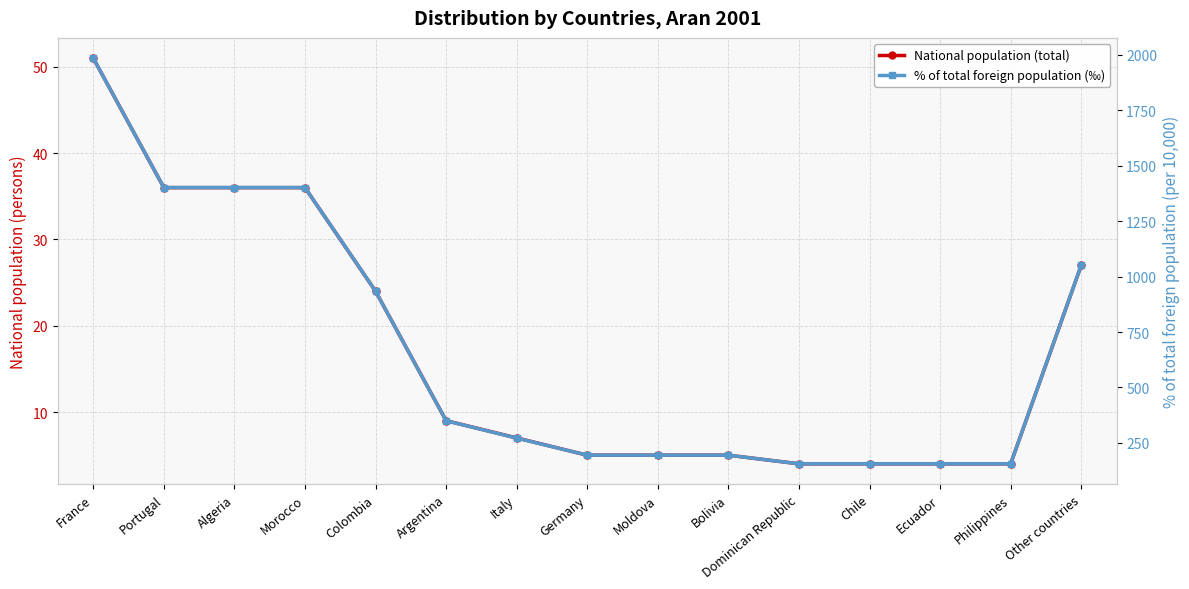

What is the total value across all series at Algeria?

1437